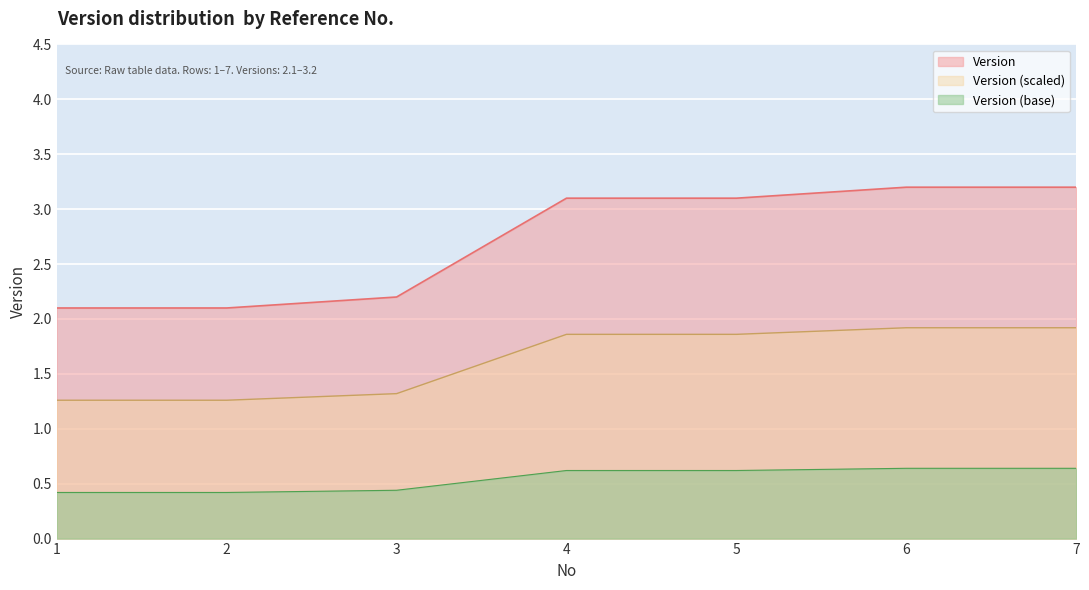

Is it true that the value at 6 is 1.0?

False